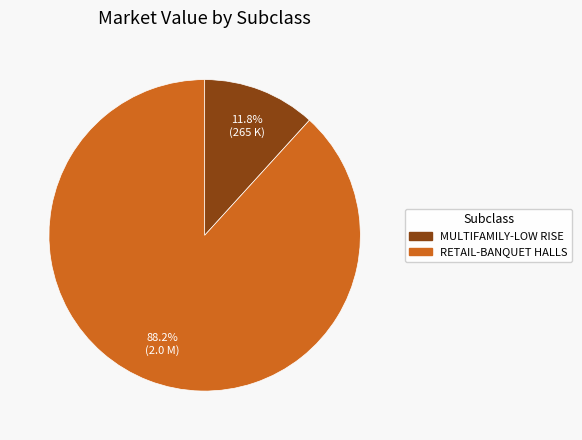

Is there a majority slice in this chart?

Yes